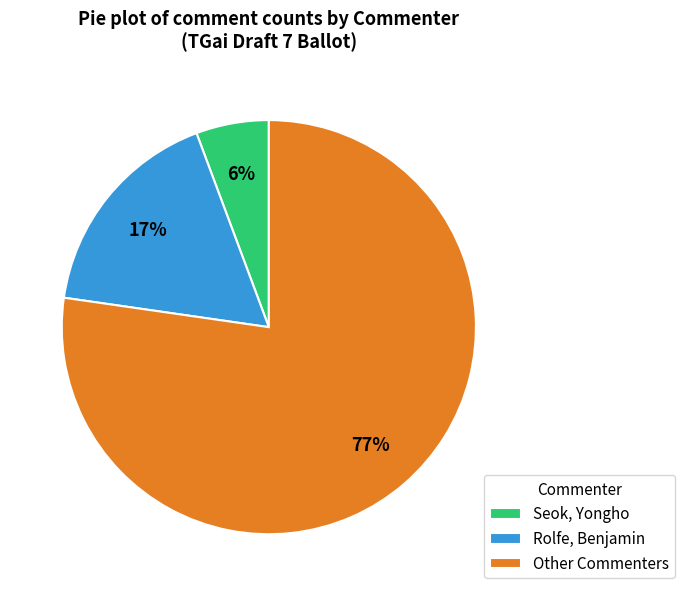

Is the sum of Other Commenters and Rolfe, Benjamin greater than half?

Yes